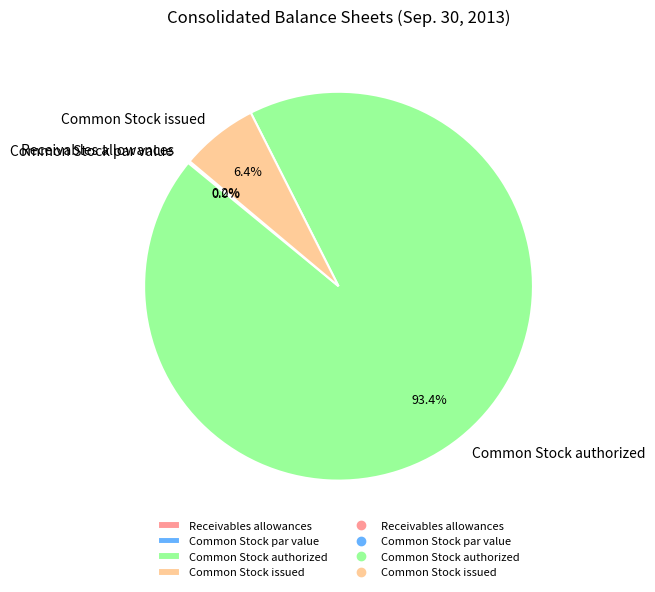

What is the majority slice?

Common Stock authorized